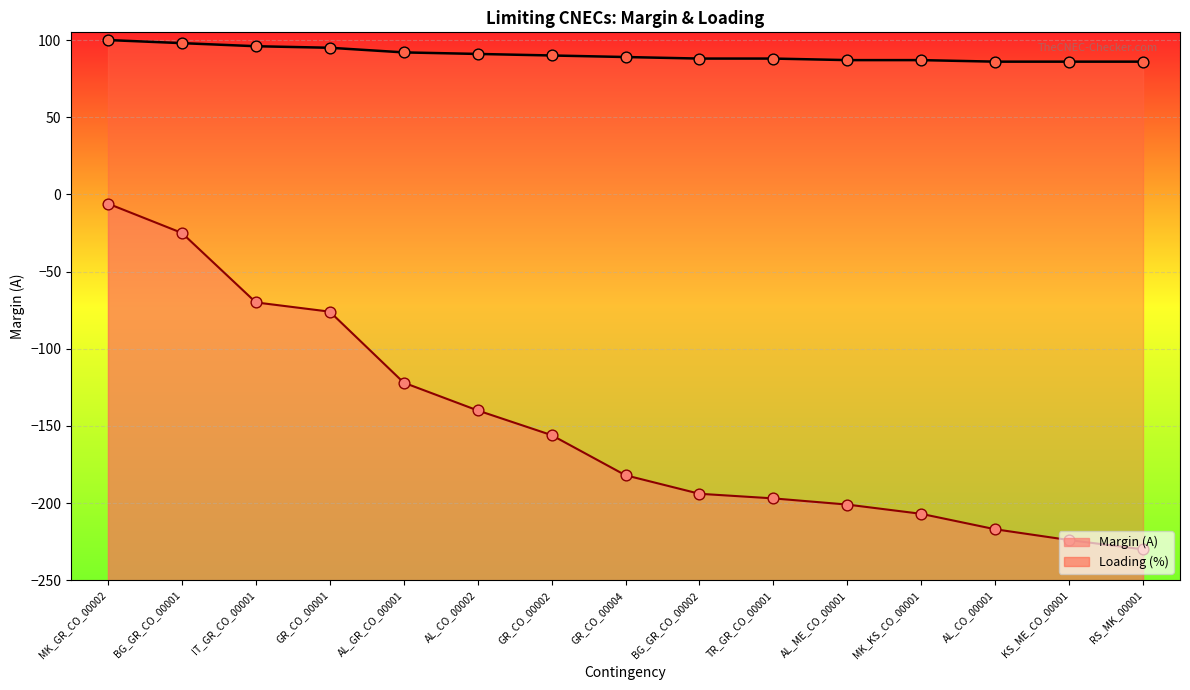

What are all the series names shown in the legend?

Margin (A), Loading (%)